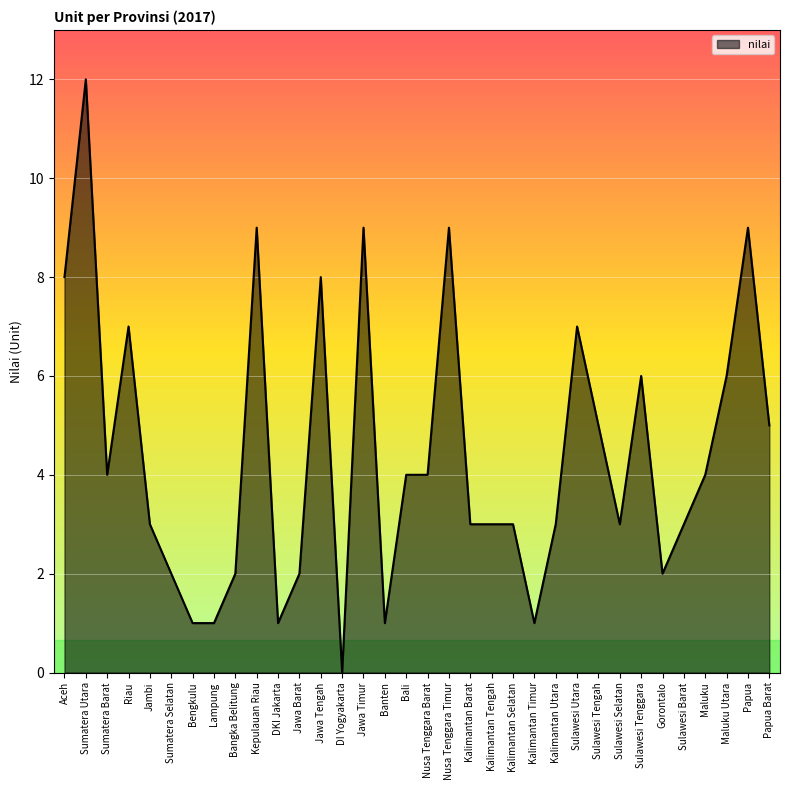

Between Kalimantan Timur and Aceh, which is larger?

Aceh